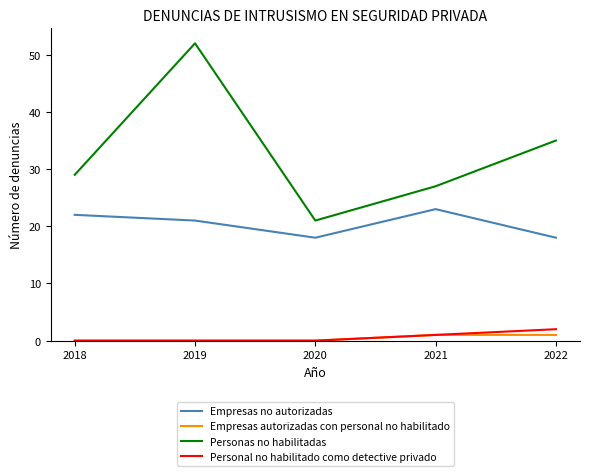

Between 2018 and 2019, which series saw the biggest shift?

Personas no habilitadas